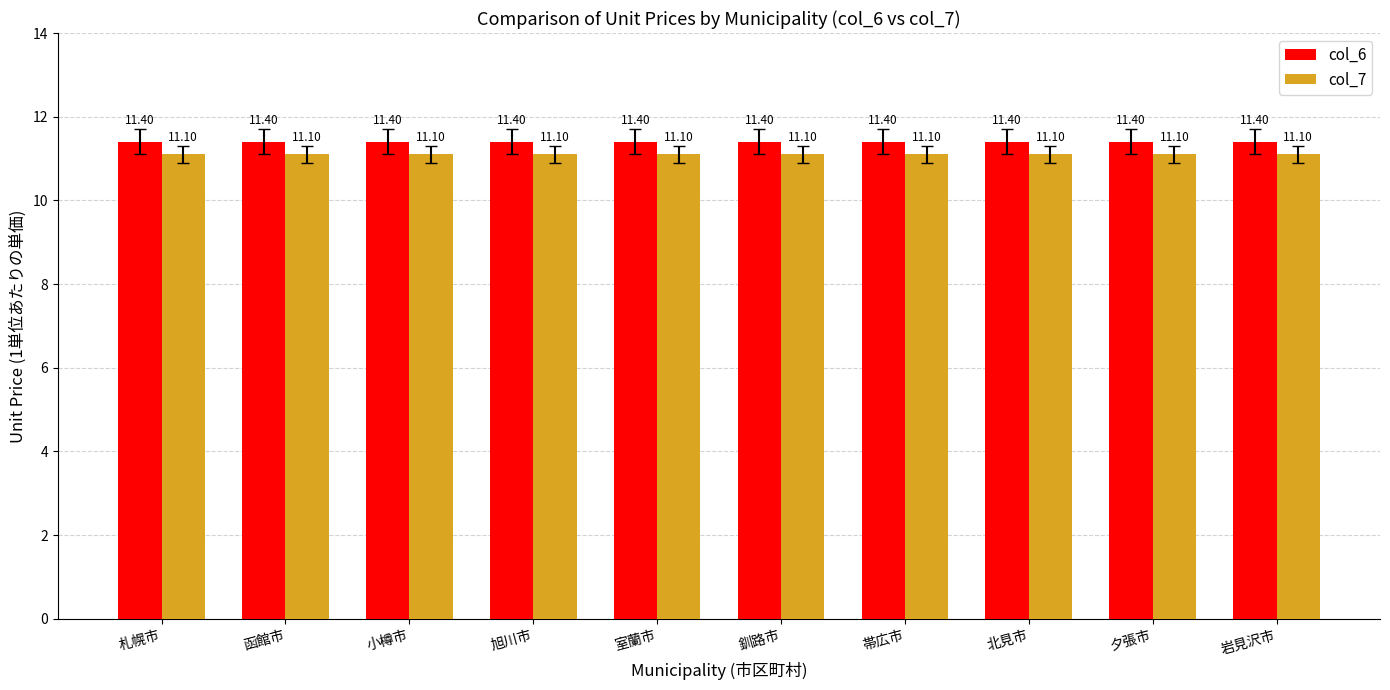

What is the spread (max minus min) of values at 北見市?

0.3